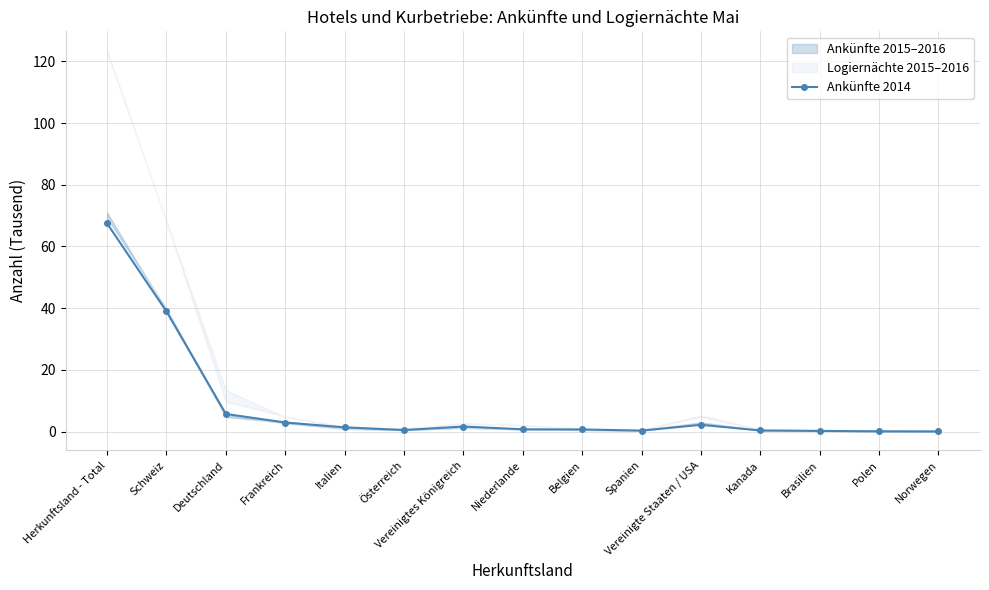

The chart shows a value of 0.7 at Niederlande. True or false?

True